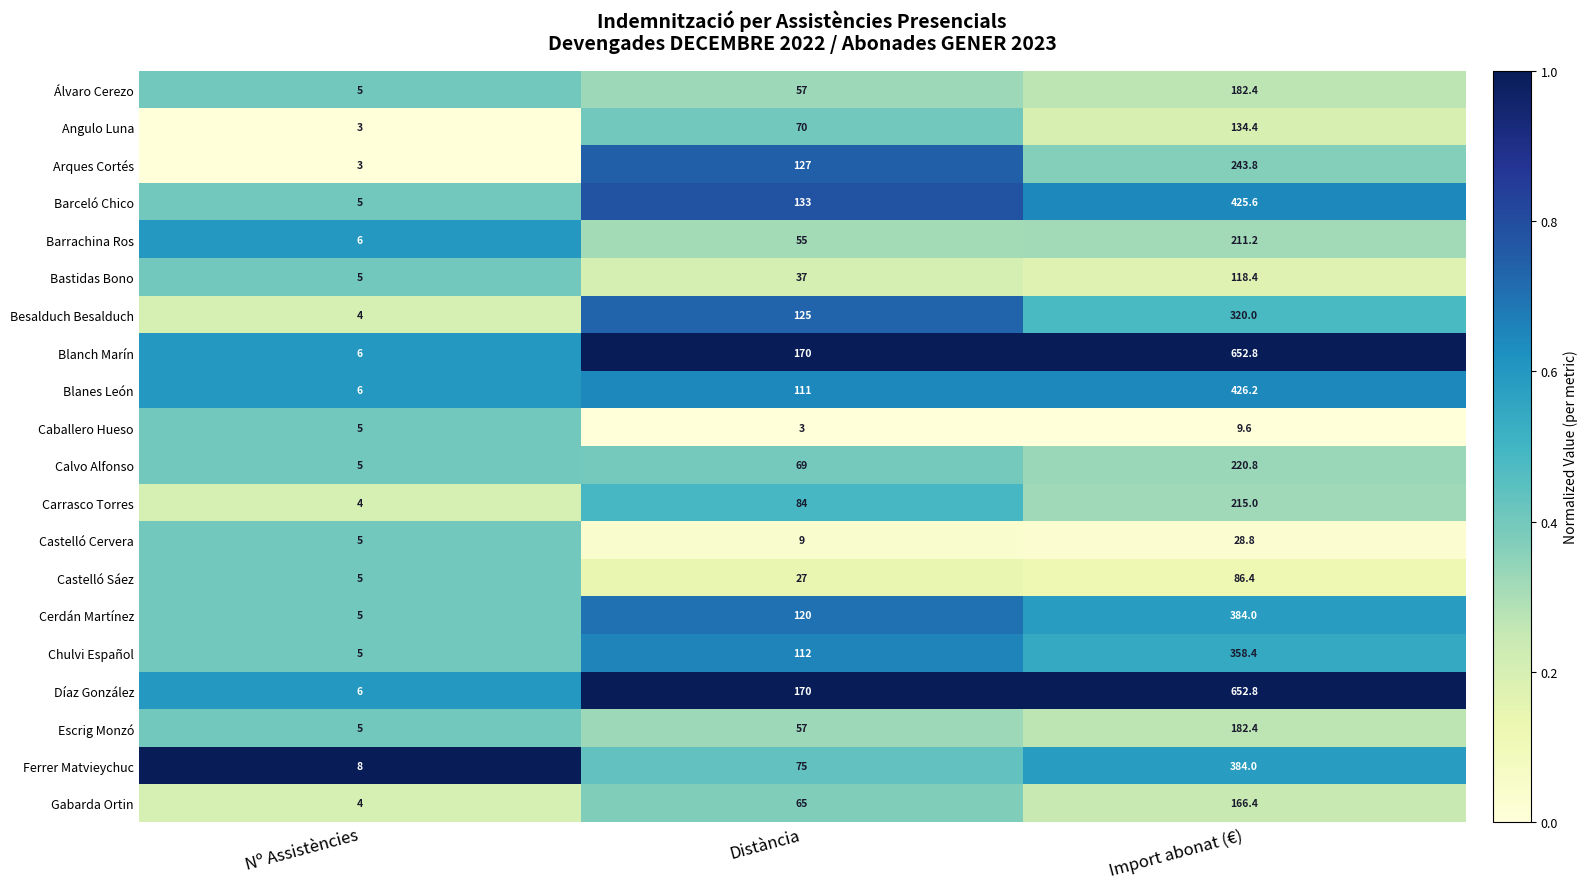

Is the value of Besalduch Besalduch at Nº Assistències greater than the value of Bastidas Bono at Nº Assistències?

No